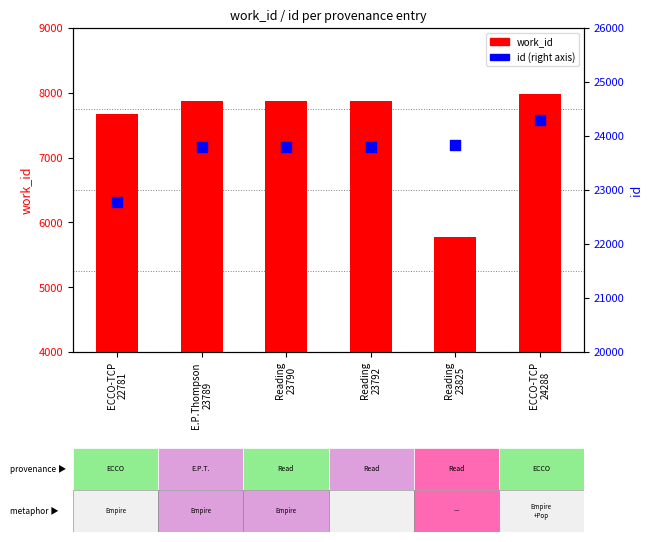

At how many categories does at least one series exceed 13256?

6